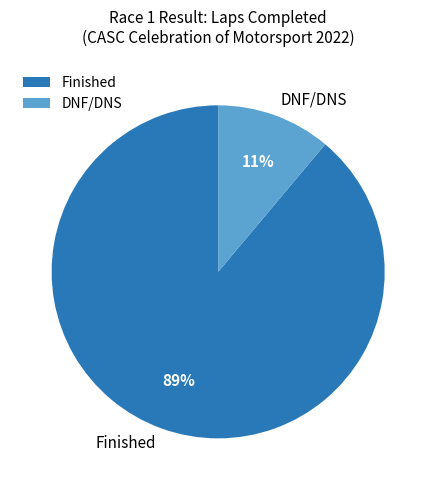

To the nearest percent, what is the difference between the Finished and DNF/DNS slice percentages?

78%